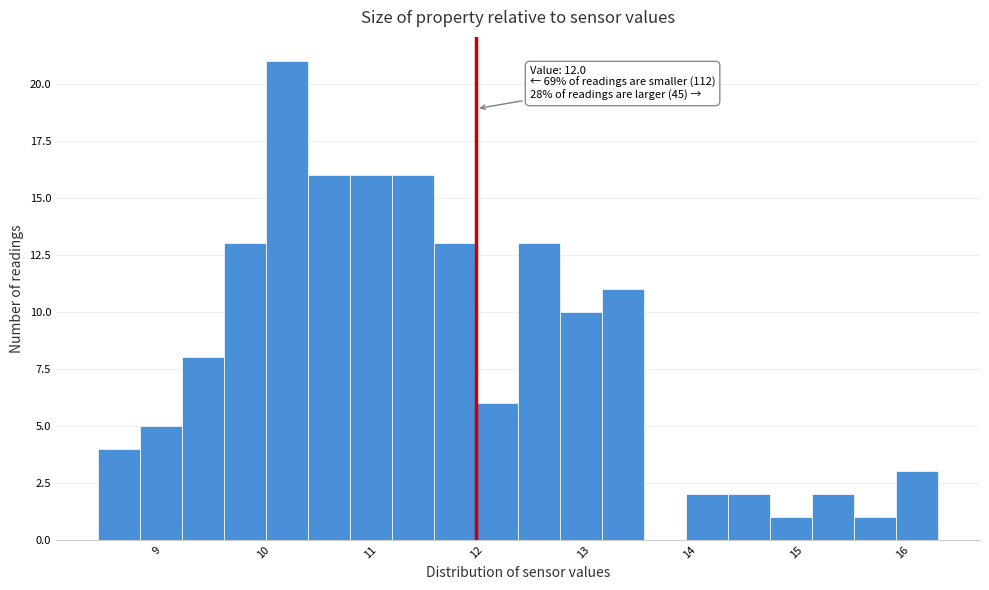

Around what value on the x-axis is the tallest bar? Give the approximate position of its centre, as read against the axis.

10.2